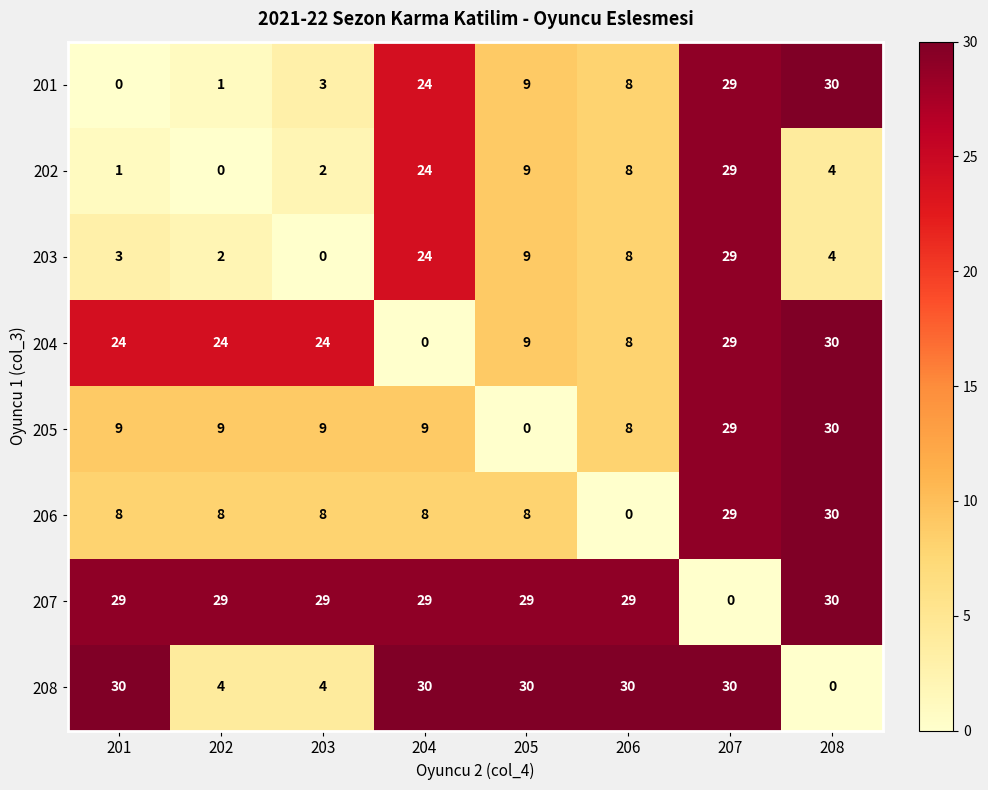

Is it true that 208 equals 0 at 208?

True